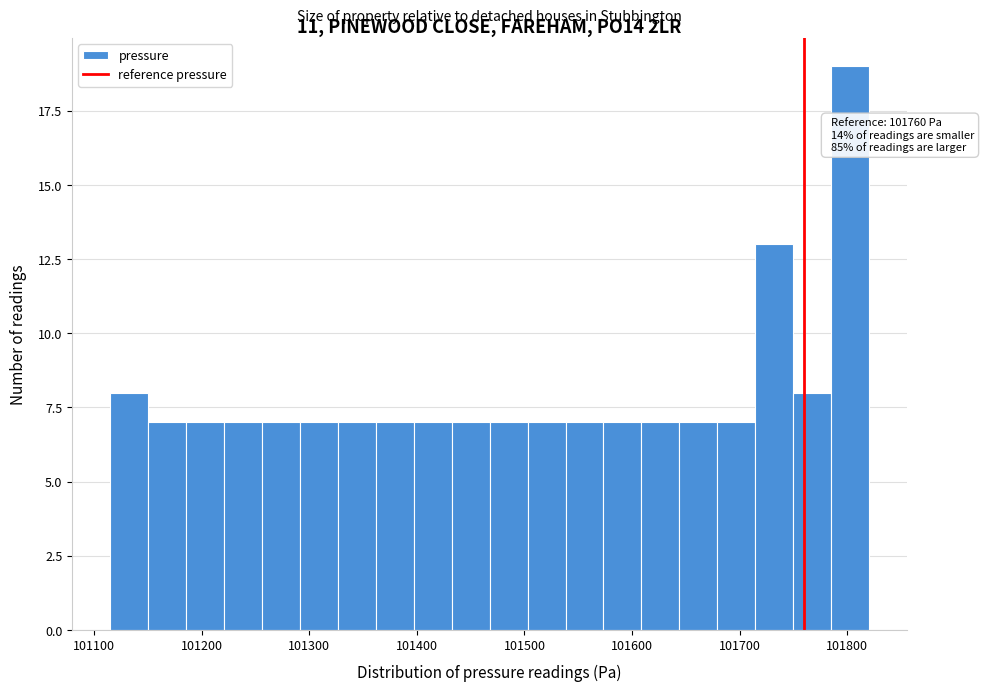

Around what value on the x-axis is the tallest bar? Give the approximate position of its centre, as read against the axis.

101800